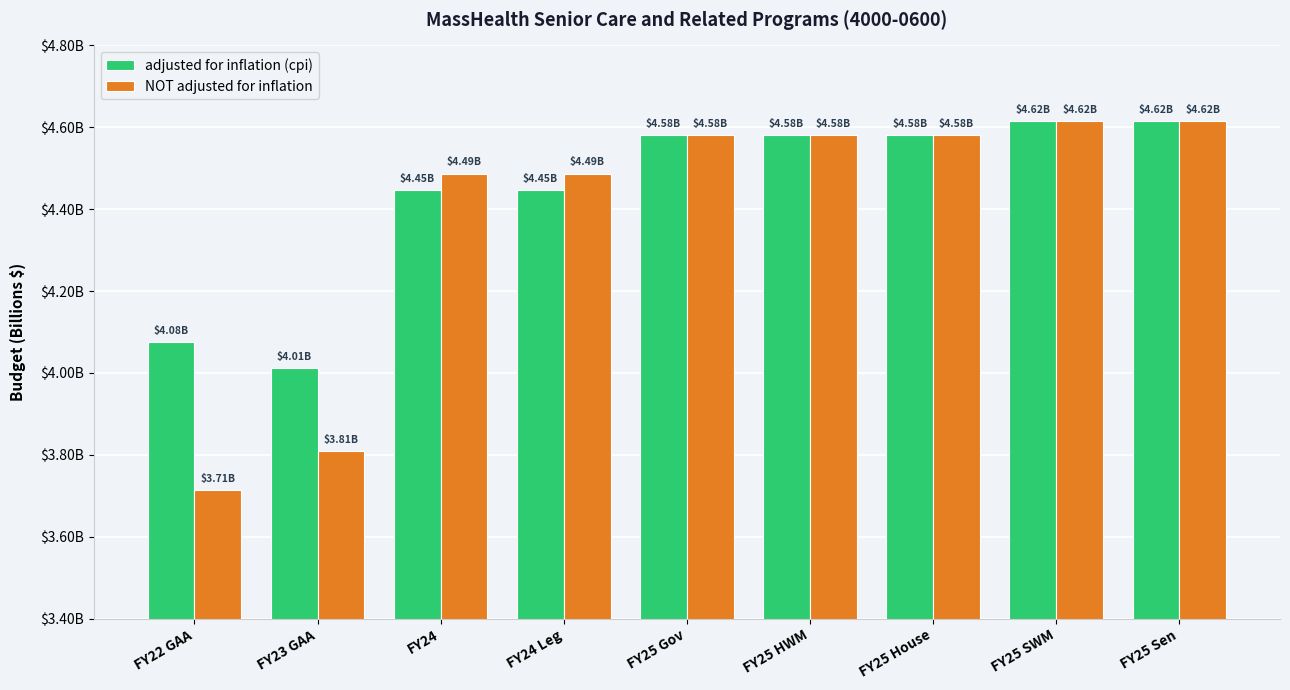

The value of NOT adjusted for inflation at FY23 GAA is 861796543. True or false?

False